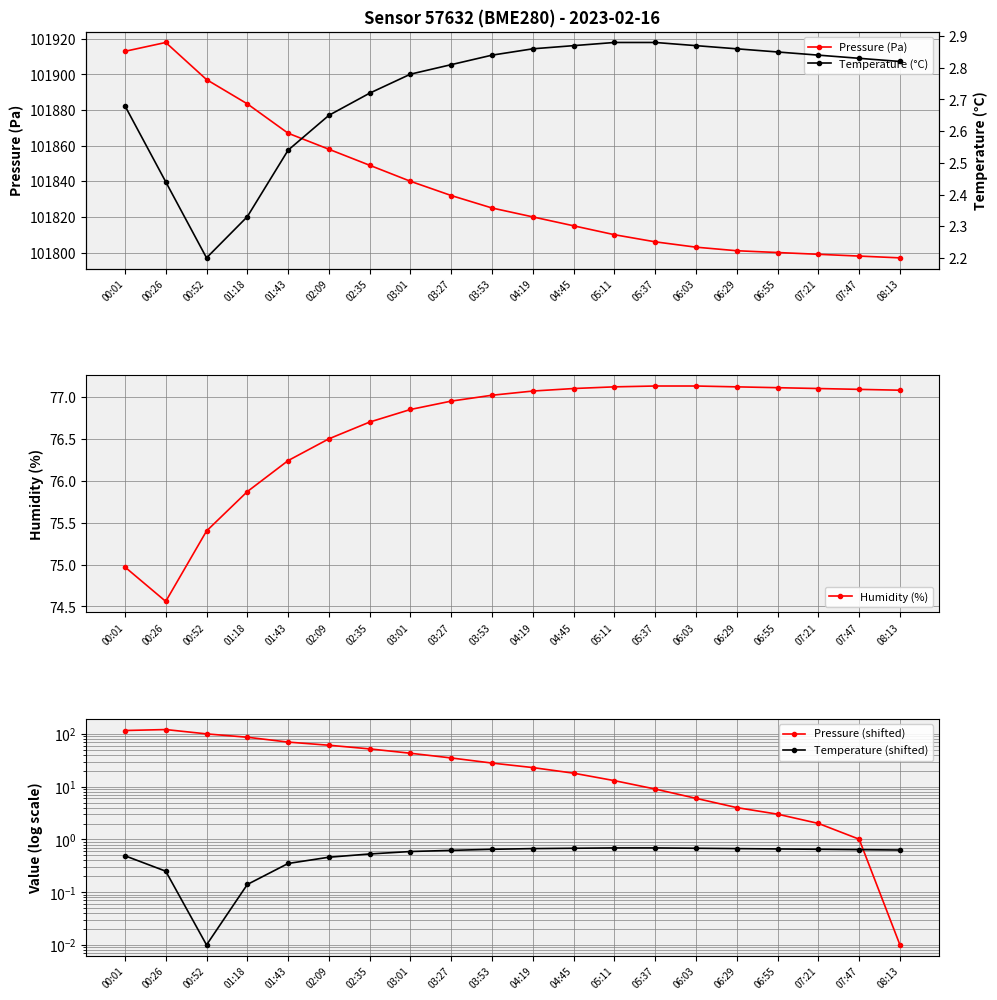

True or false: Humidity (%) has a value of 77.1 at 05:37.

True